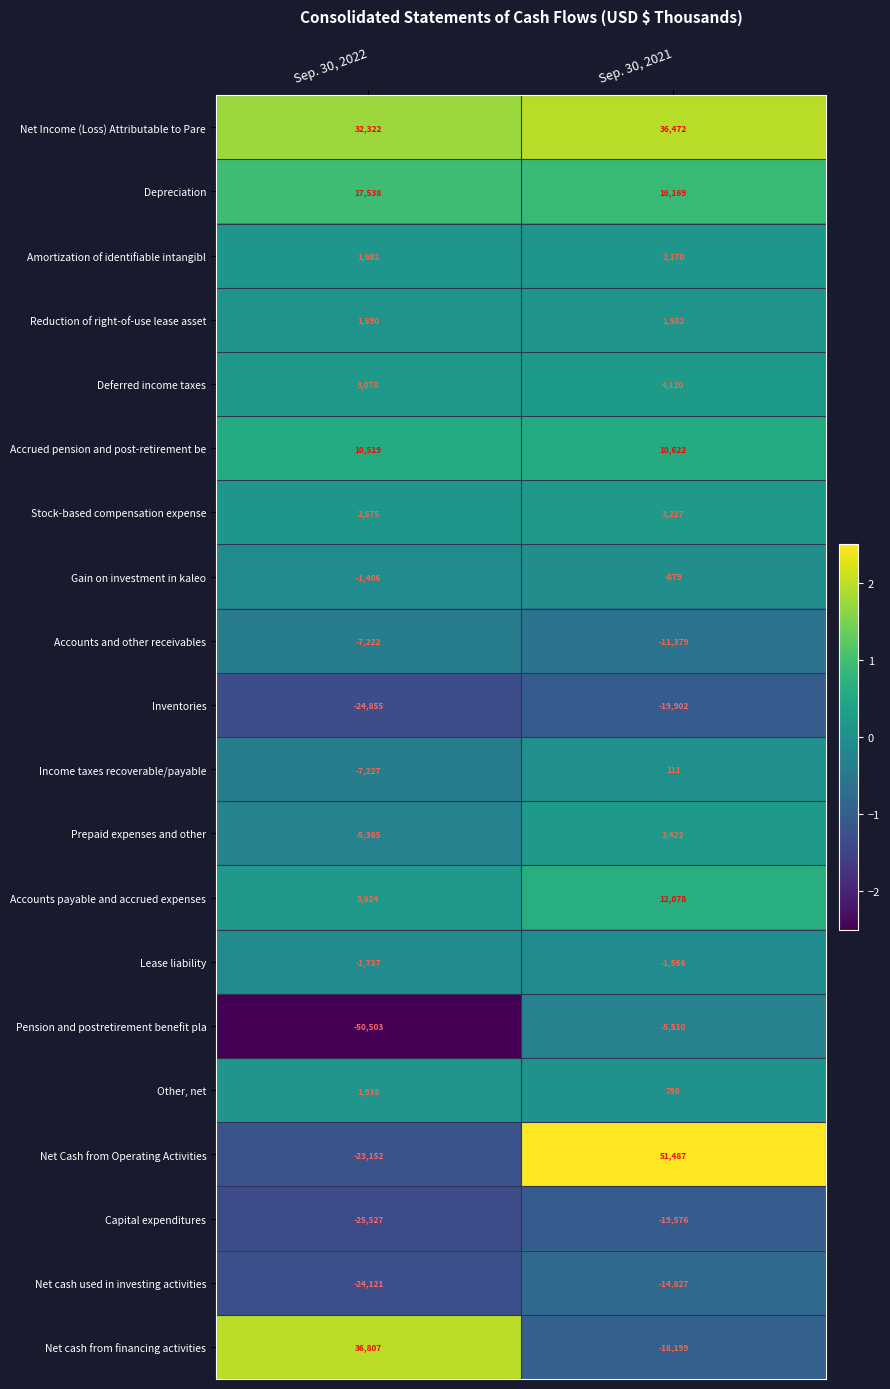

What is the difference between the highest and lowest values at Sep. 30, 2022?

87310